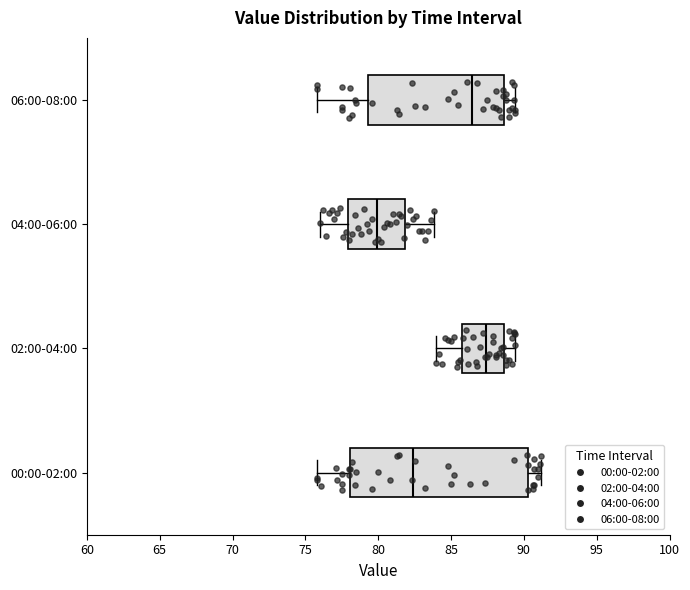

Comparing the boxes themselves (not the whiskers), which one is the widest?

00:00-02:00